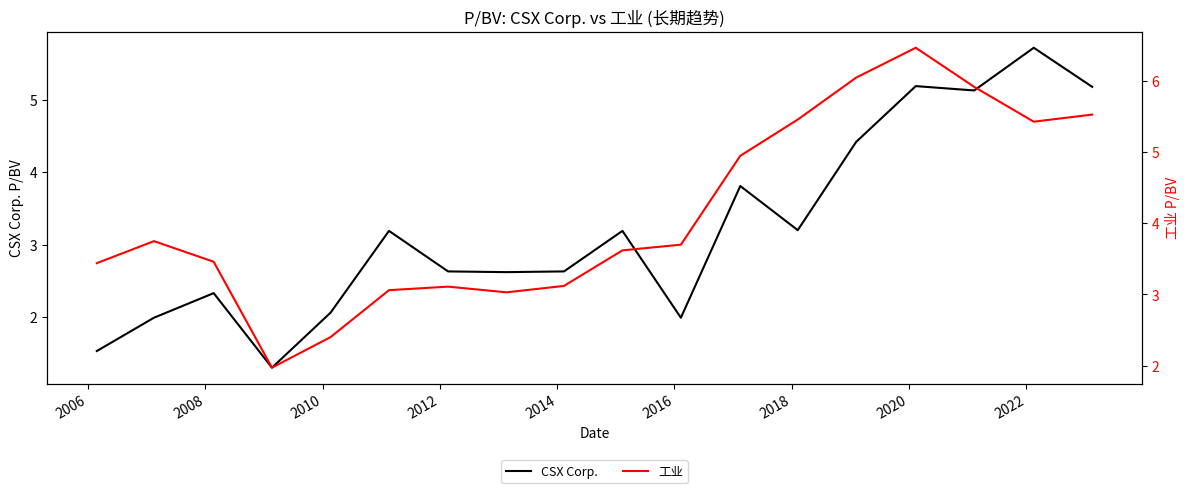

Count the number of data series in this chart.

2